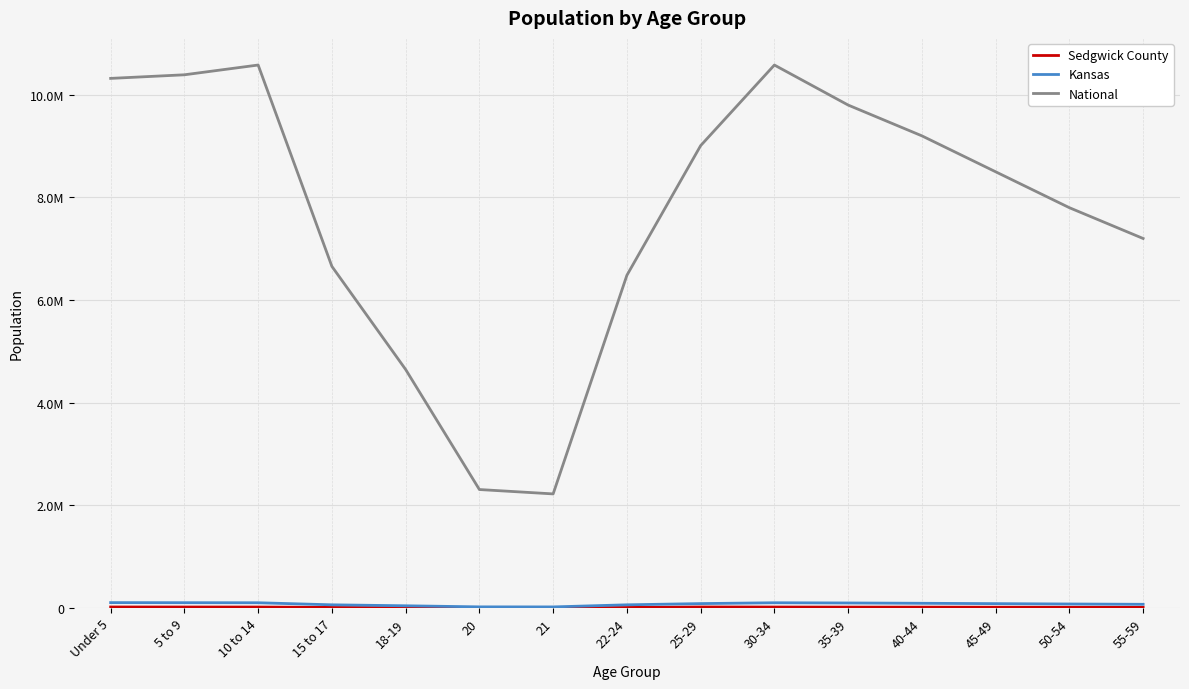

At which label is Sedgwick County closest to 11608?

15 to 17